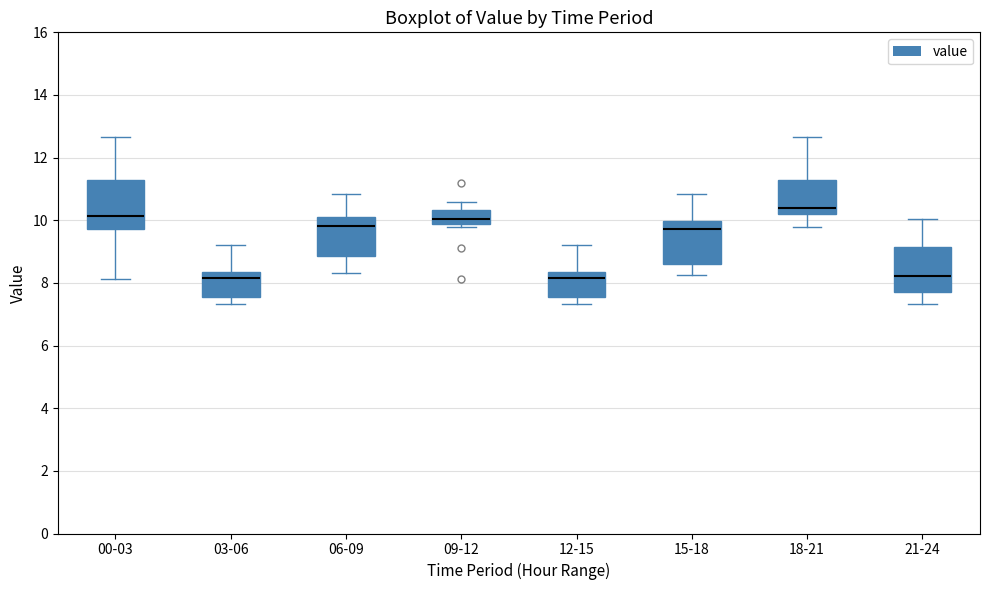

Where is the lower edge of the box for 12-15 on the y-axis? The values are not printed on the chart, so give them approximately, as read against the axis.

7.6